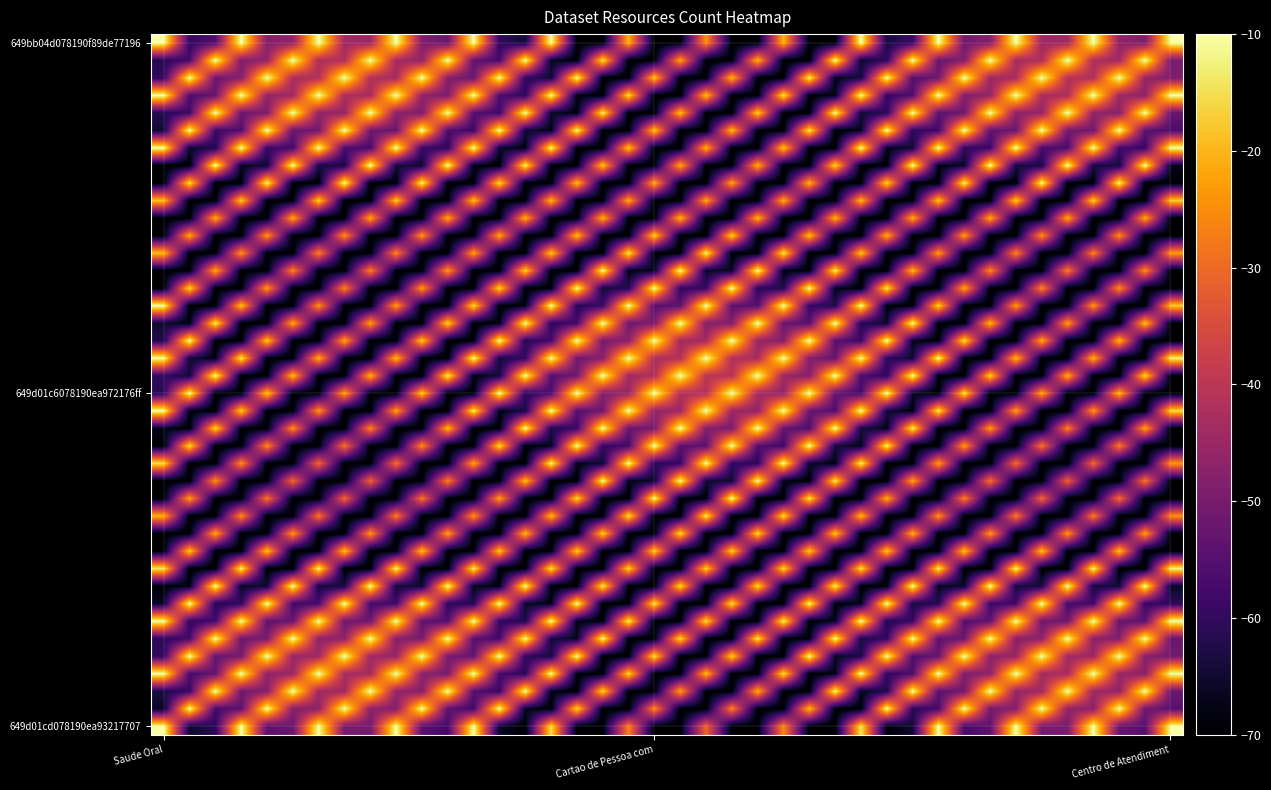

How many distinct data groups are displayed?

40